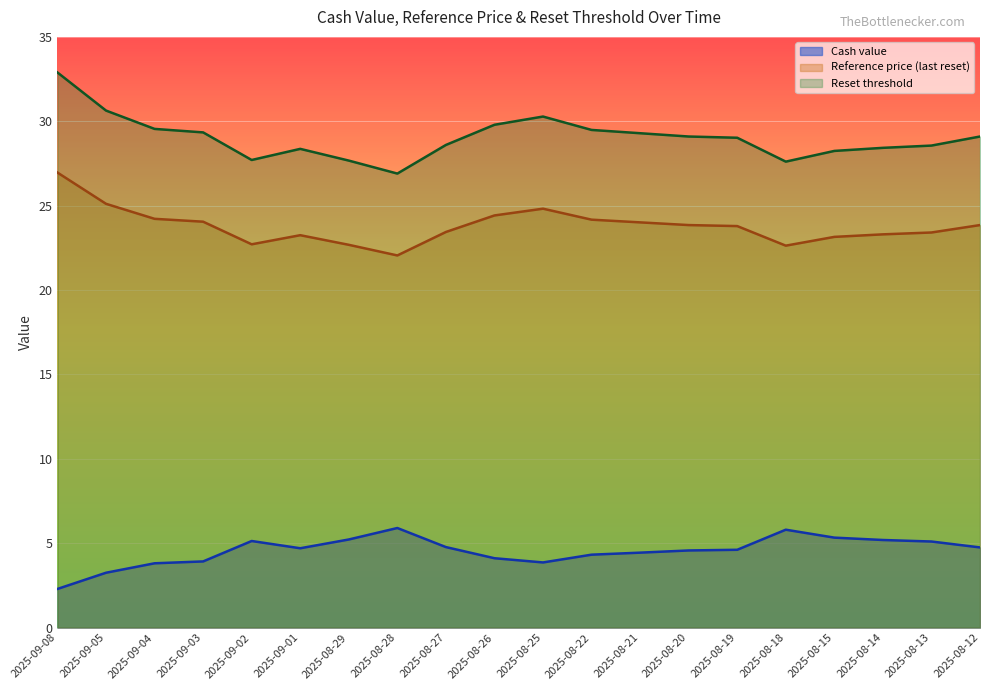

What is the total value across all series at 2025-08-29?

55.6